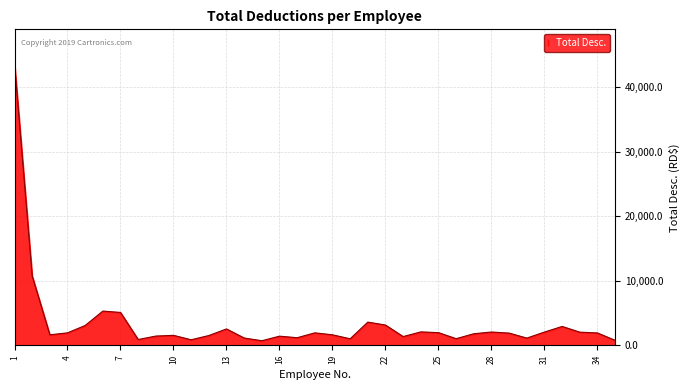

What is the difference between the maximum and minimum values?

43038.5